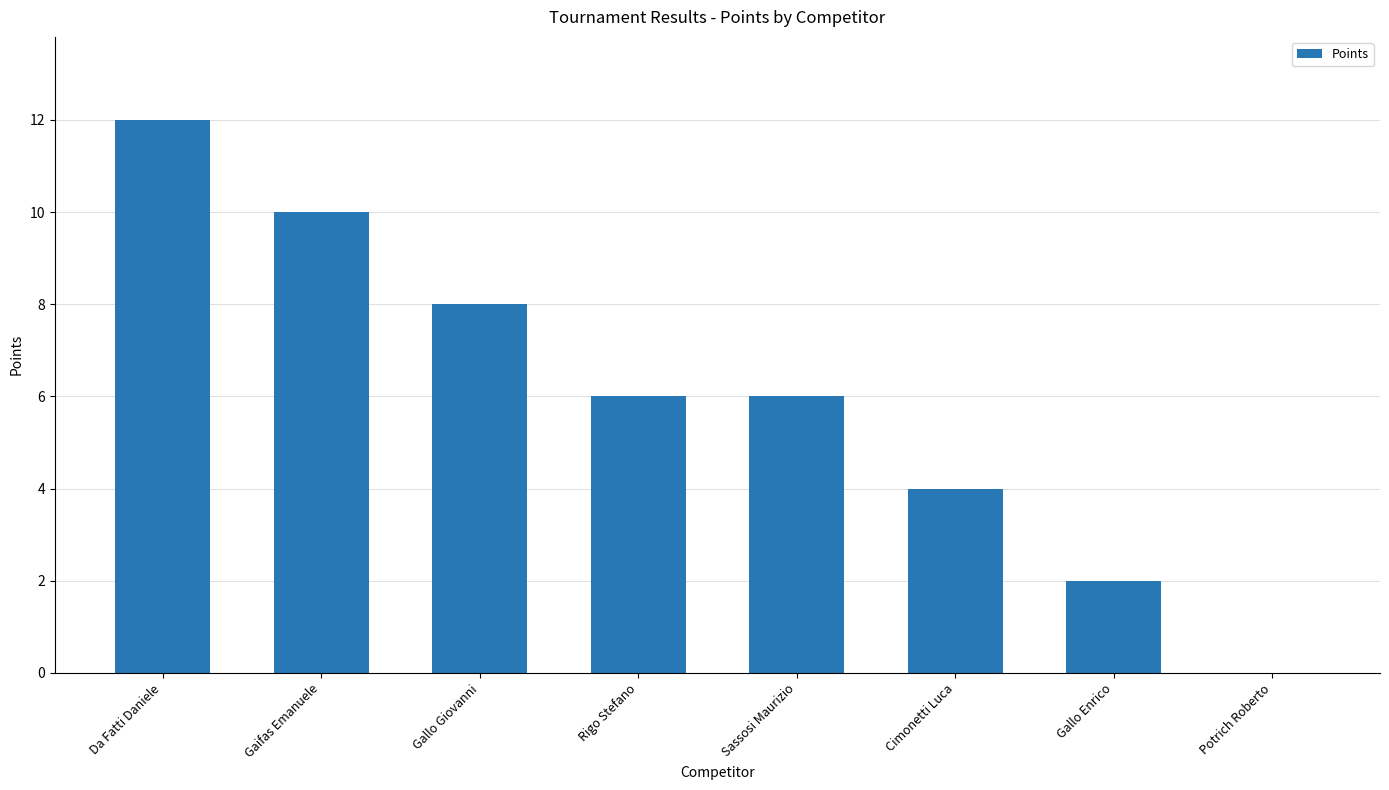

What is the sum of the values at Gaifas Emanuele and Cimonetti Luca?

14